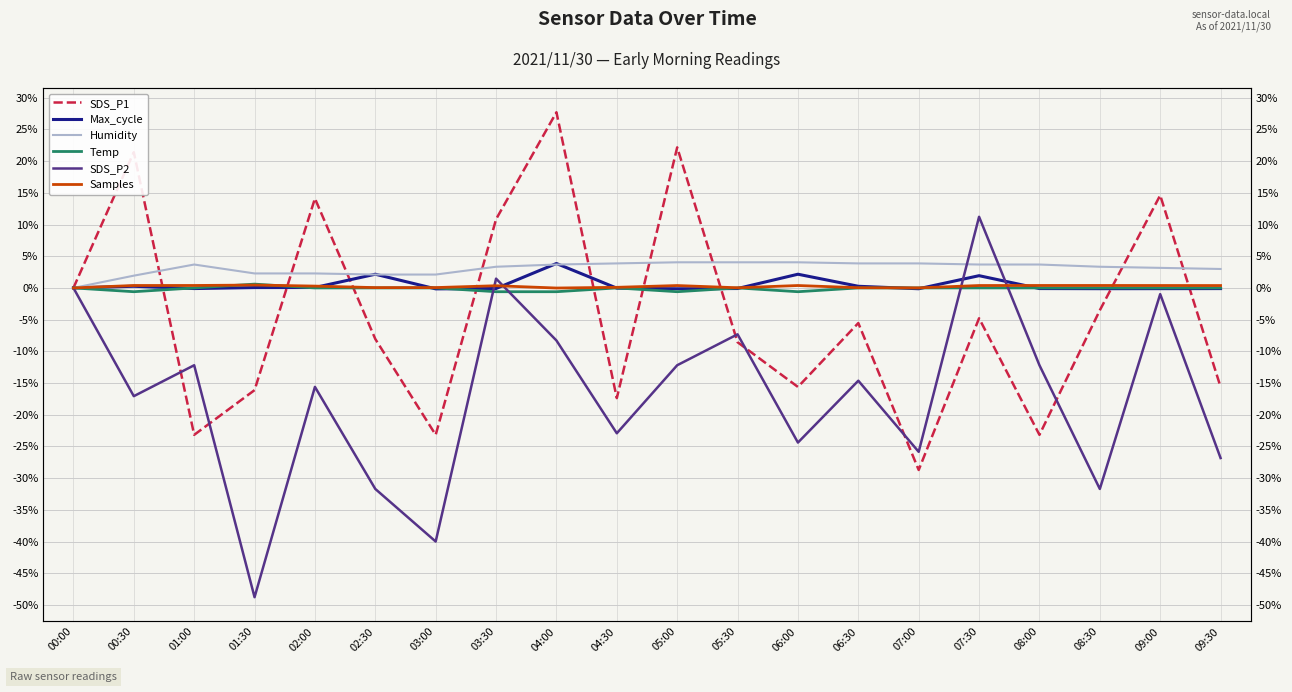

What value does the SDS_P2 series have at 05:00?

-12.2